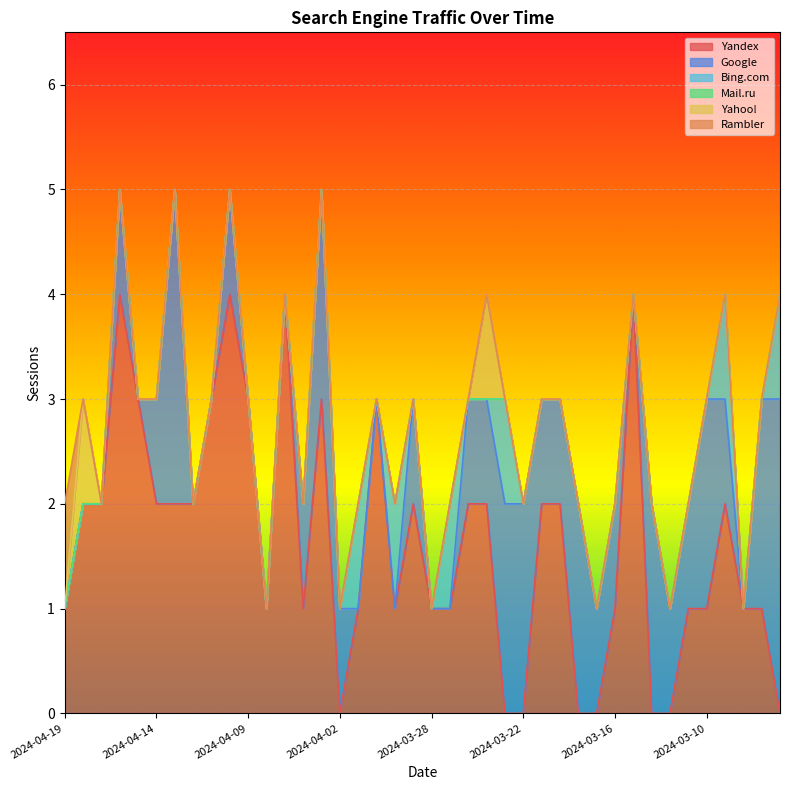

List the labels in order of Bing.com value, largest first.

2024-04-01, 2024-03-30, 2024-03-26, 2024-03-23, 2024-03-09, 2024-03-06, 2024-04-19, 2024-04-18, 2024-04-17, 2024-04-16, 2024-04-15, 2024-04-14, 2024-04-13, 2024-04-12, 2024-04-11, 2024-04-10, 2024-04-09, 2024-04-08, 2024-04-07, 2024-04-06, 2024-04-05, 2024-04-02, 2024-03-31, 2024-03-29, 2024-03-28, 2024-03-25, 2024-03-24, 2024-03-22, 2024-03-21, 2024-03-19, 2024-03-18, 2024-03-17, 2024-03-16, 2024-03-15, 2024-03-14, 2024-03-13, 2024-03-12, 2024-03-10, 2024-03-08, 2024-03-07